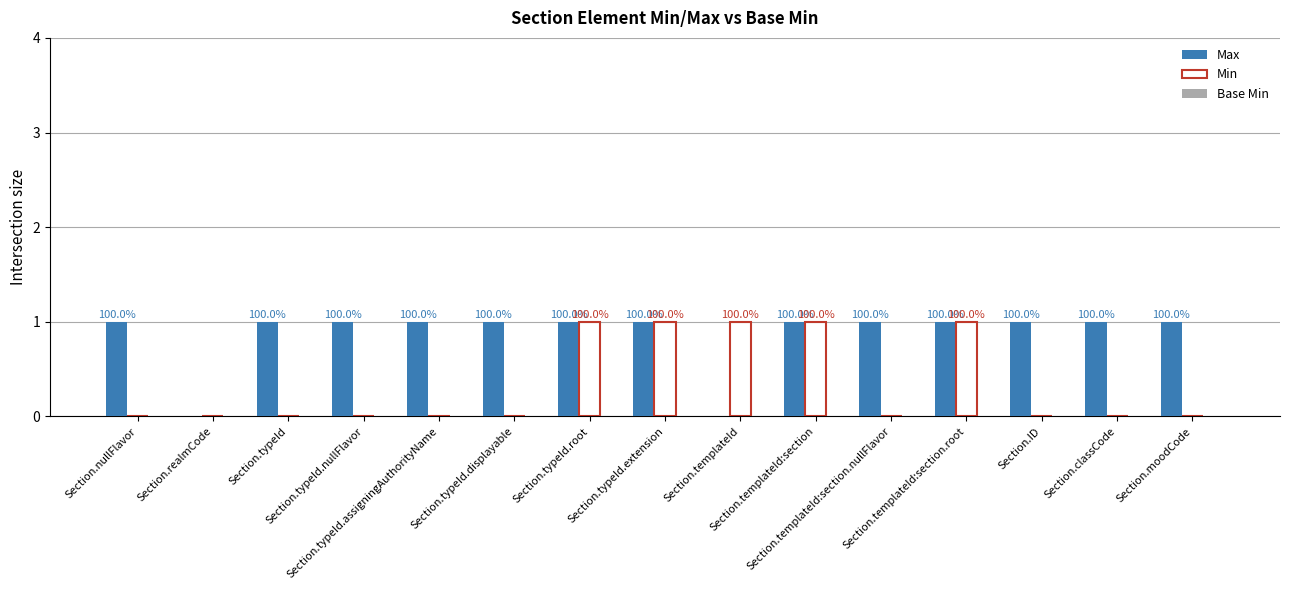

How many groups of bars are there?

15